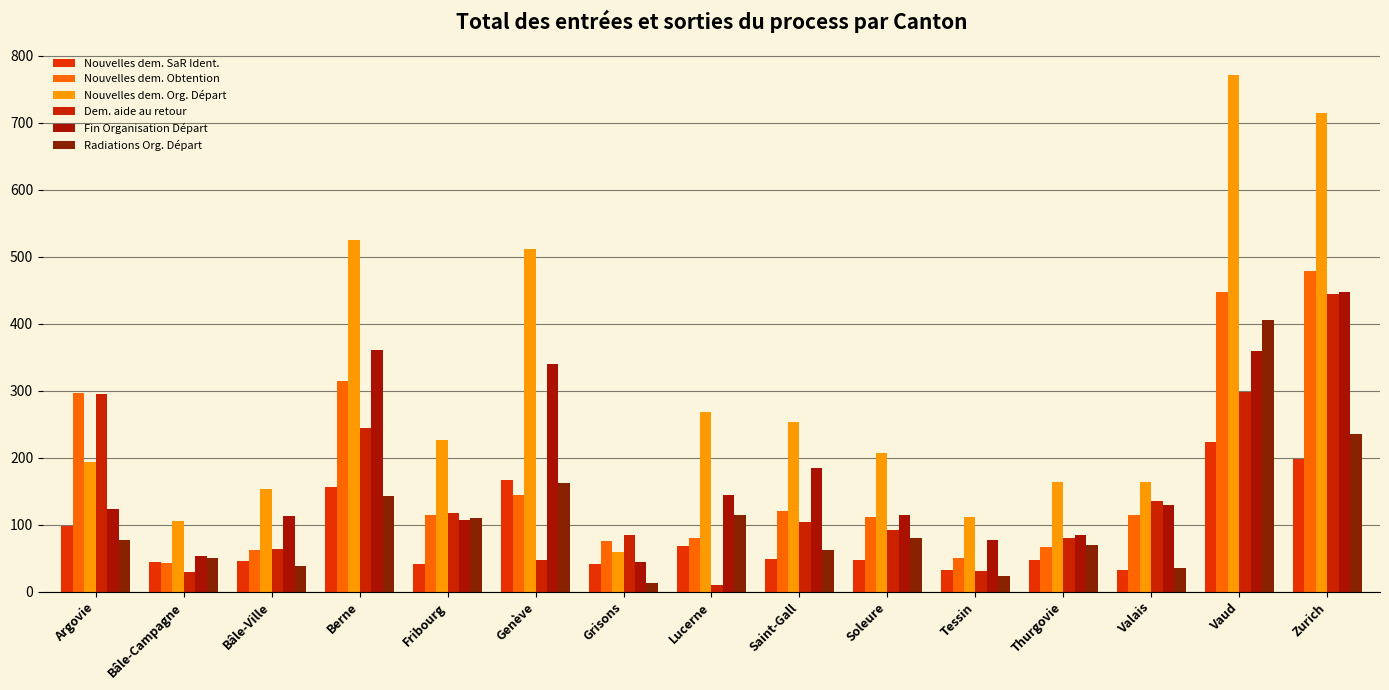

How many data points does each series have?

15